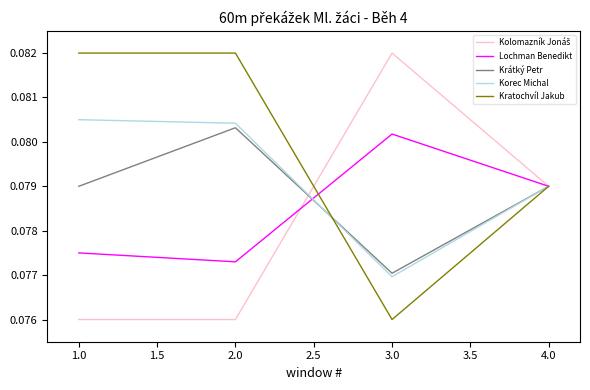

Where is Krátký Petr nearest to the value 0?

3.0